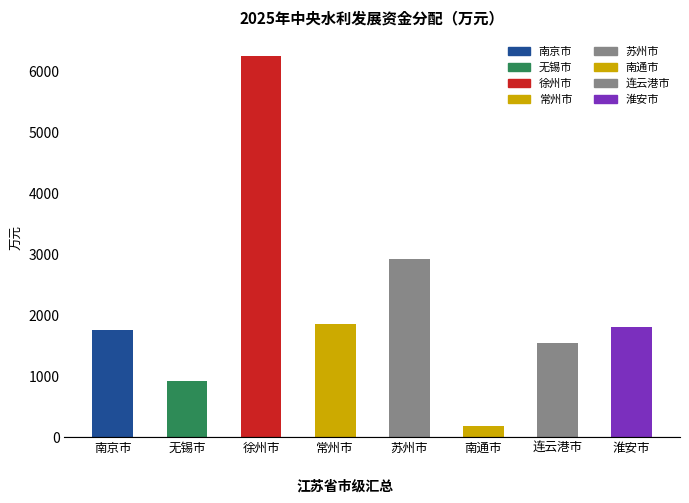

What is the maximum value shown in the chart?

6247